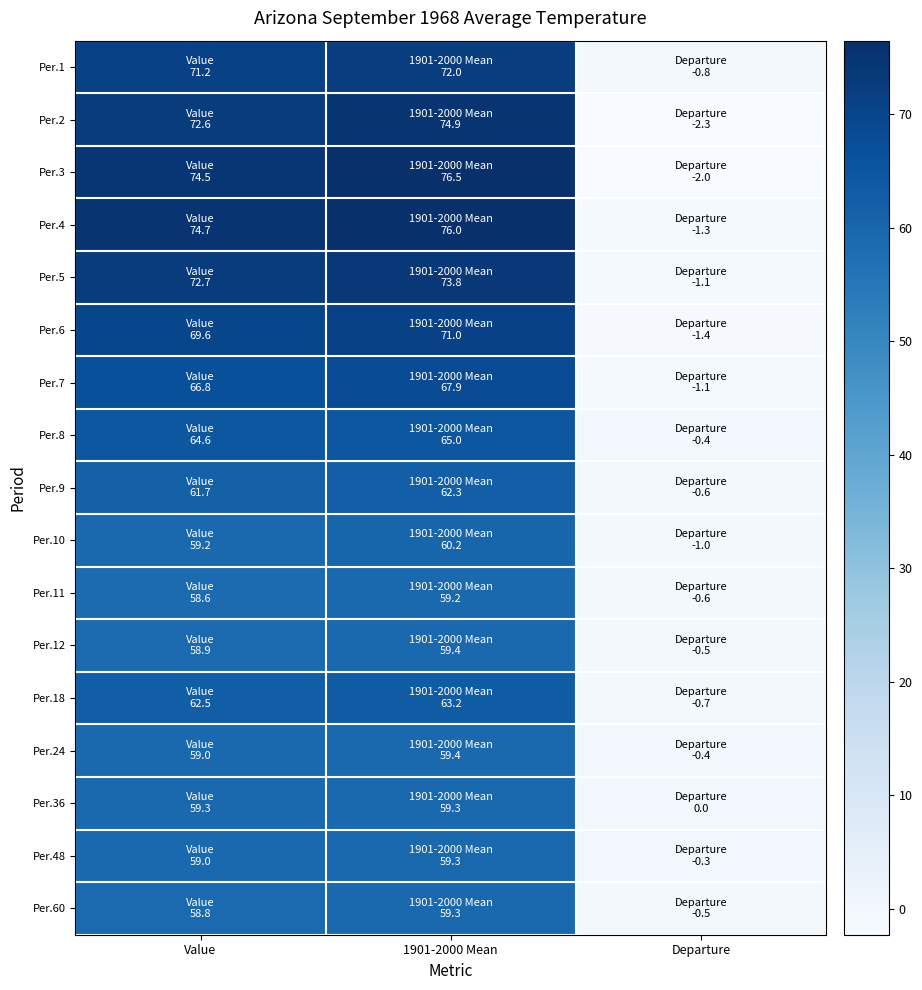

What is the total value across all series at Value?

1103.7